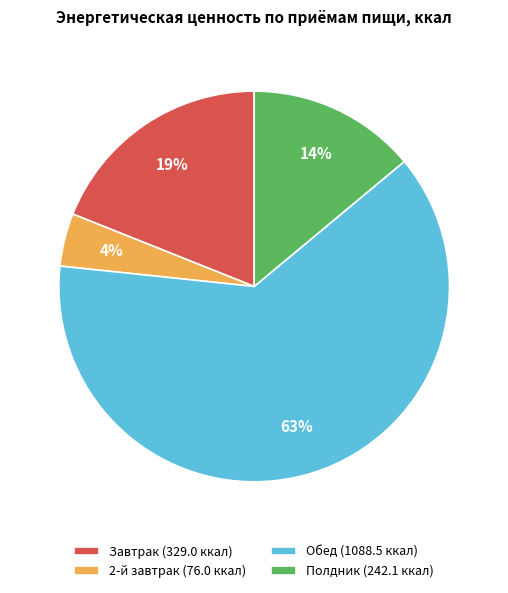

Which slice is the smallest?

2-й завтрак